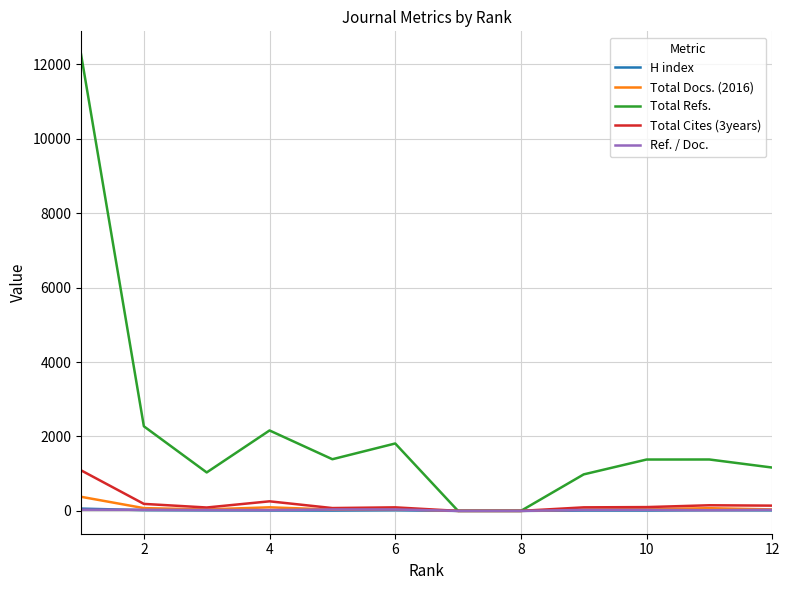

Which series has the largest total across all categories?

Total Refs.